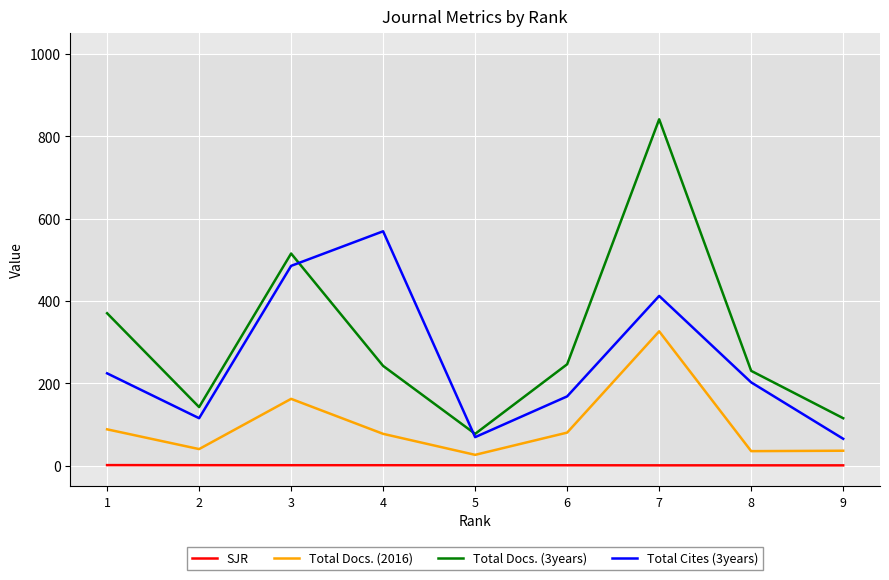

The value of Total Docs. (2016) at 6 is 37.1. True or false?

False